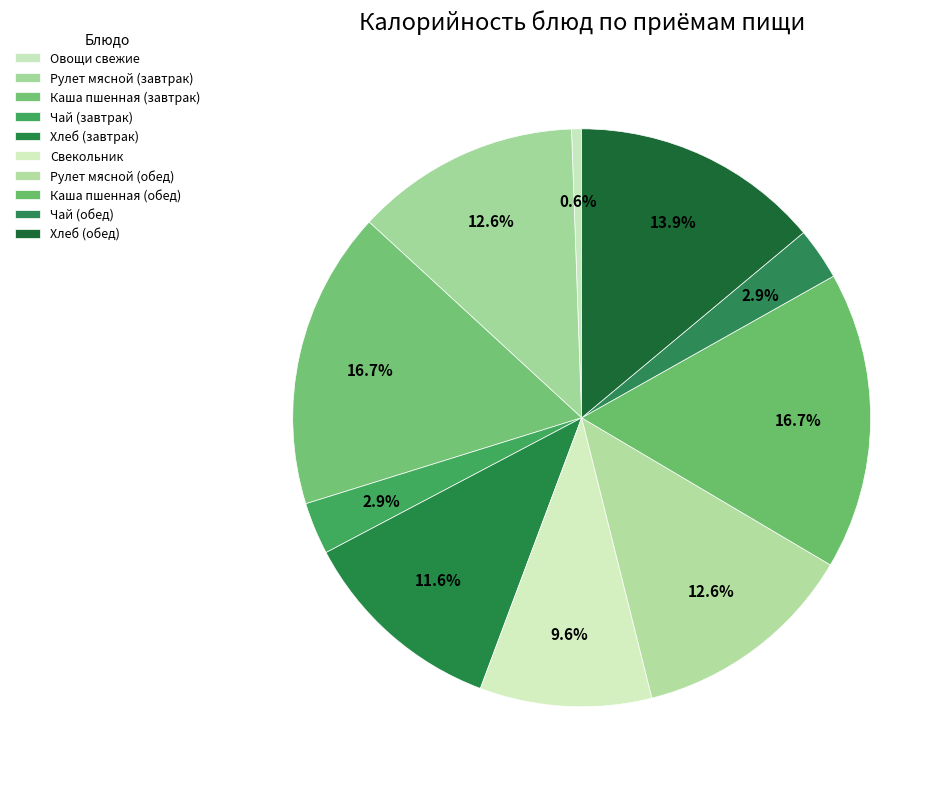

Is it true that Овощи свежие is 11% of the pie?

False